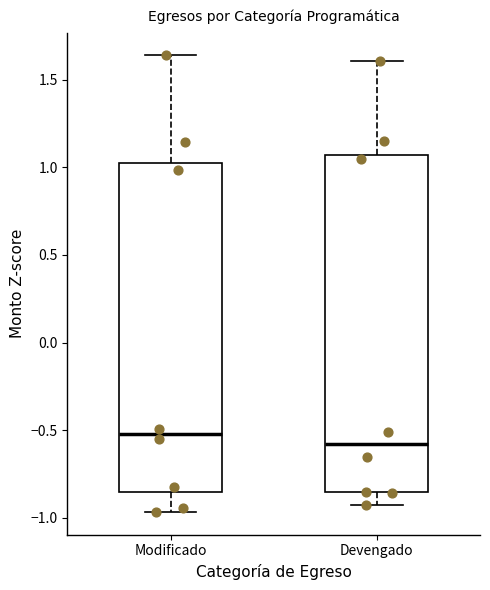

Reading left to right, read every box against the y-axis: the position of its median line, the range the box covers, and the ends of its whiskers. The values are not printed on the chart, so give them approximately, as read against the axis.

Modificado: median -0.50, box -0.85 to 1.05, whiskers -0.95 to 1.65
Devengado: median -0.60, box -0.85 to 1.05, whiskers -0.95 to 1.60